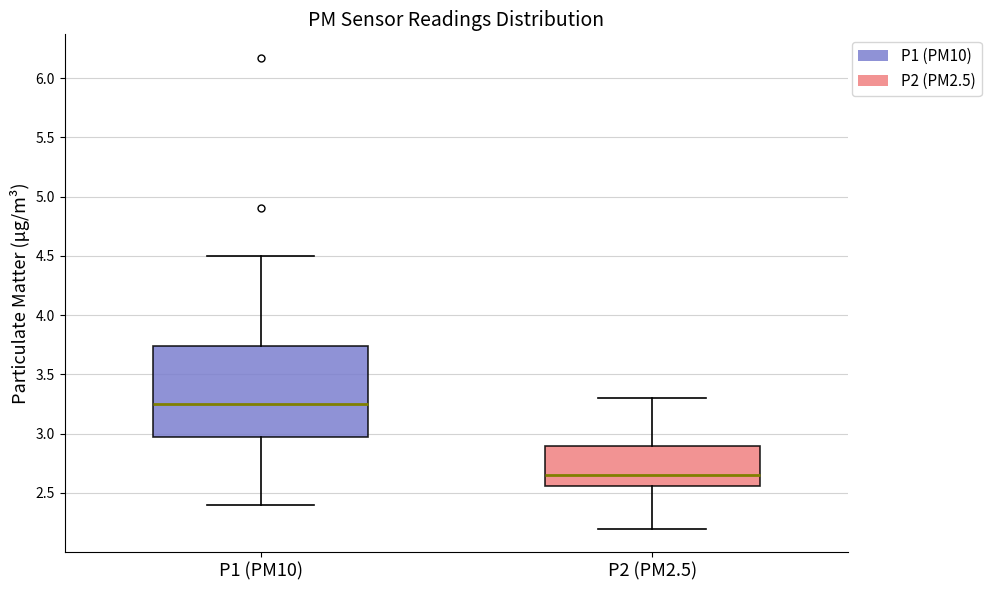

Which box is the tallest, from its lower edge to its upper edge?

P1 (PM10)